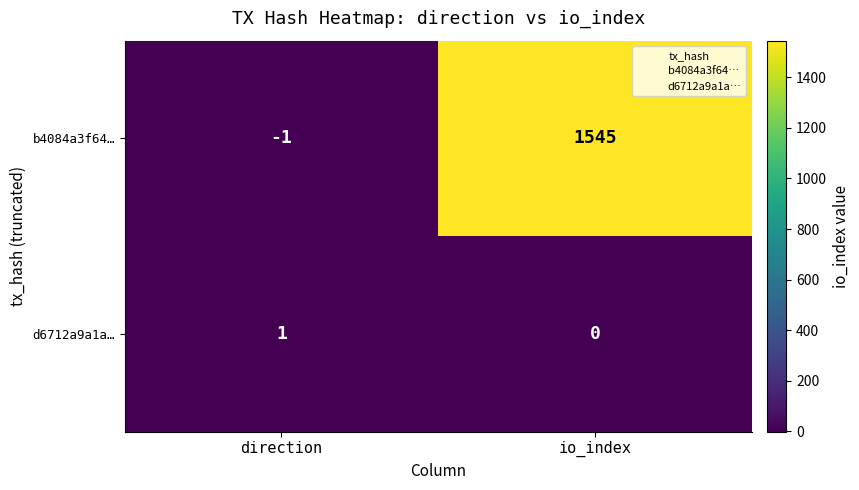

How many categories are shown in the chart?

2